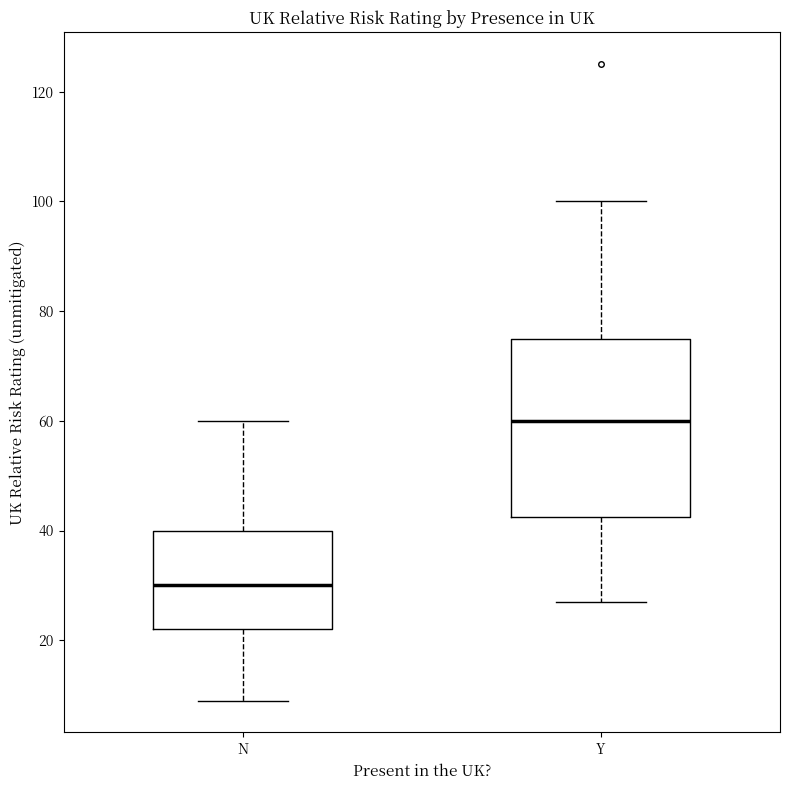

Reading left to right, read every box against the y-axis: the position of its median line, the range the box covers, and the ends of its whiskers. The values are not printed on the chart, so give them approximately, as read against the axis.

N: median 30, box 22 to 40, whiskers 10 to 60
Y: median 60, box 42 to 76, whiskers 28 to 100